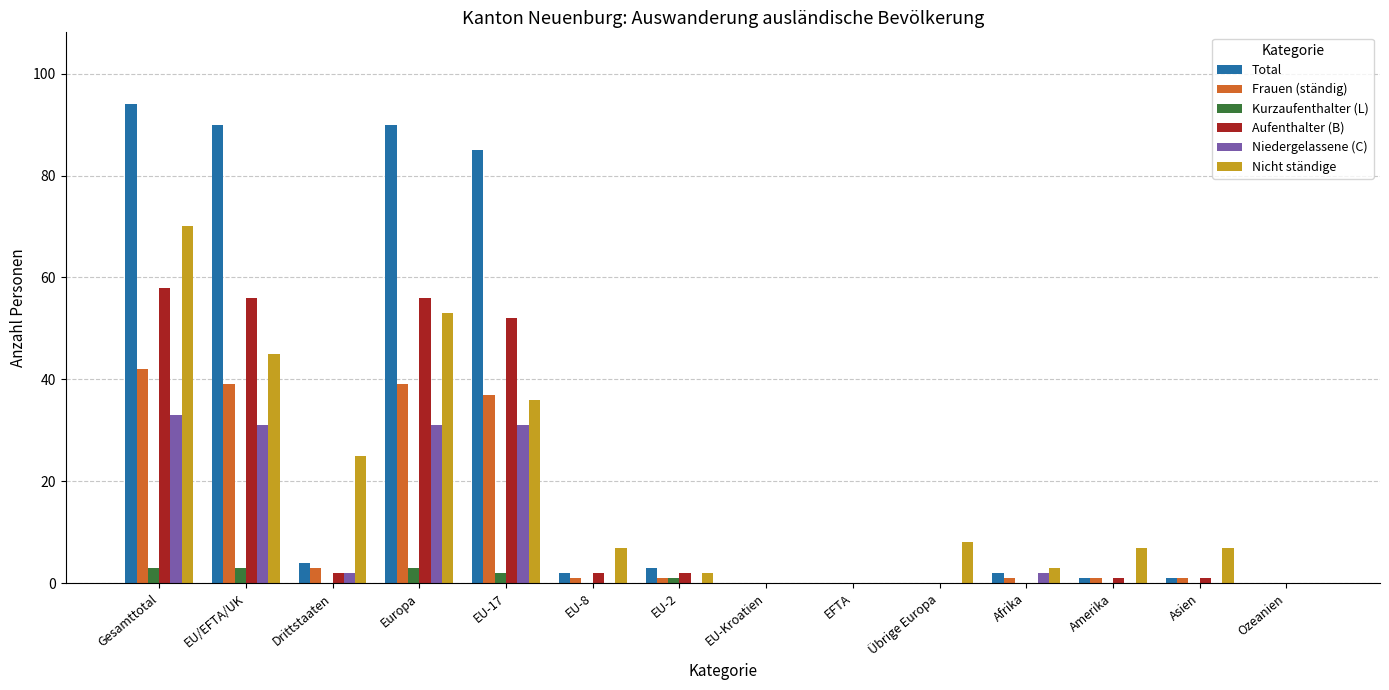

What is the average value of the Nicht ständige series?

19